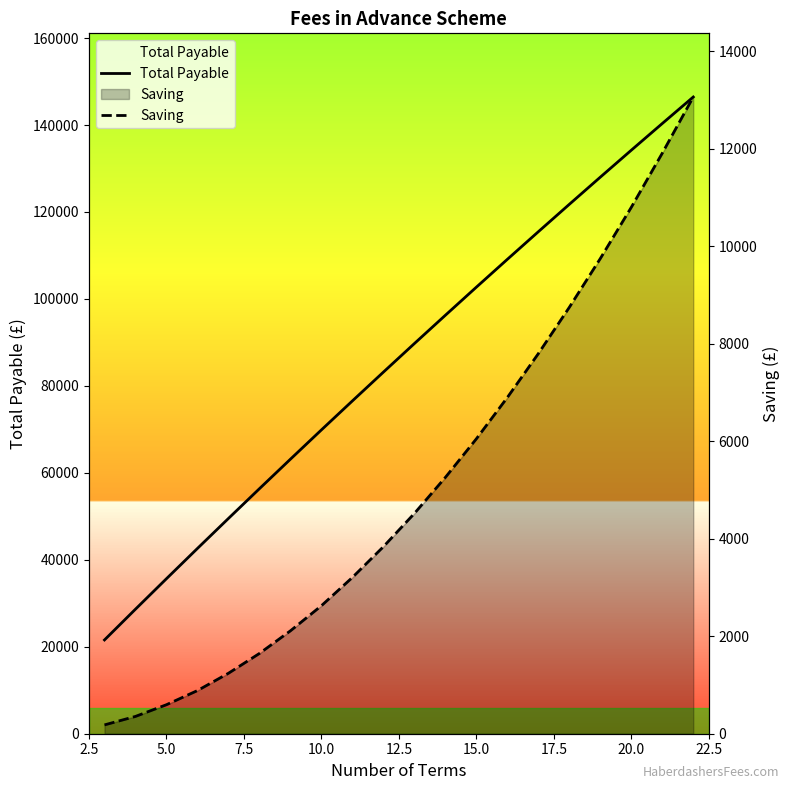

At 20.0, list the series in order from largest to smallest.

Total Payable, Saving